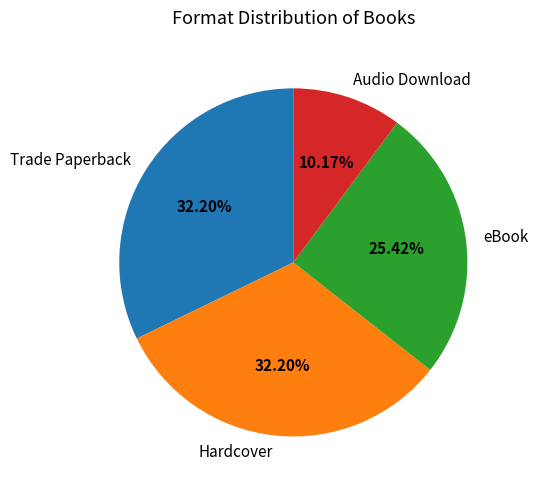

To the nearest percent, what is the average slice percentage?

25%